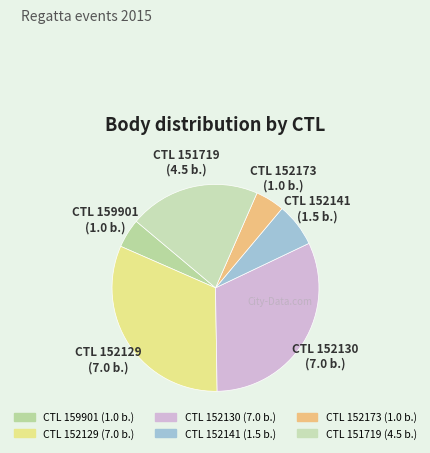

How many segments does this pie chart have?

6